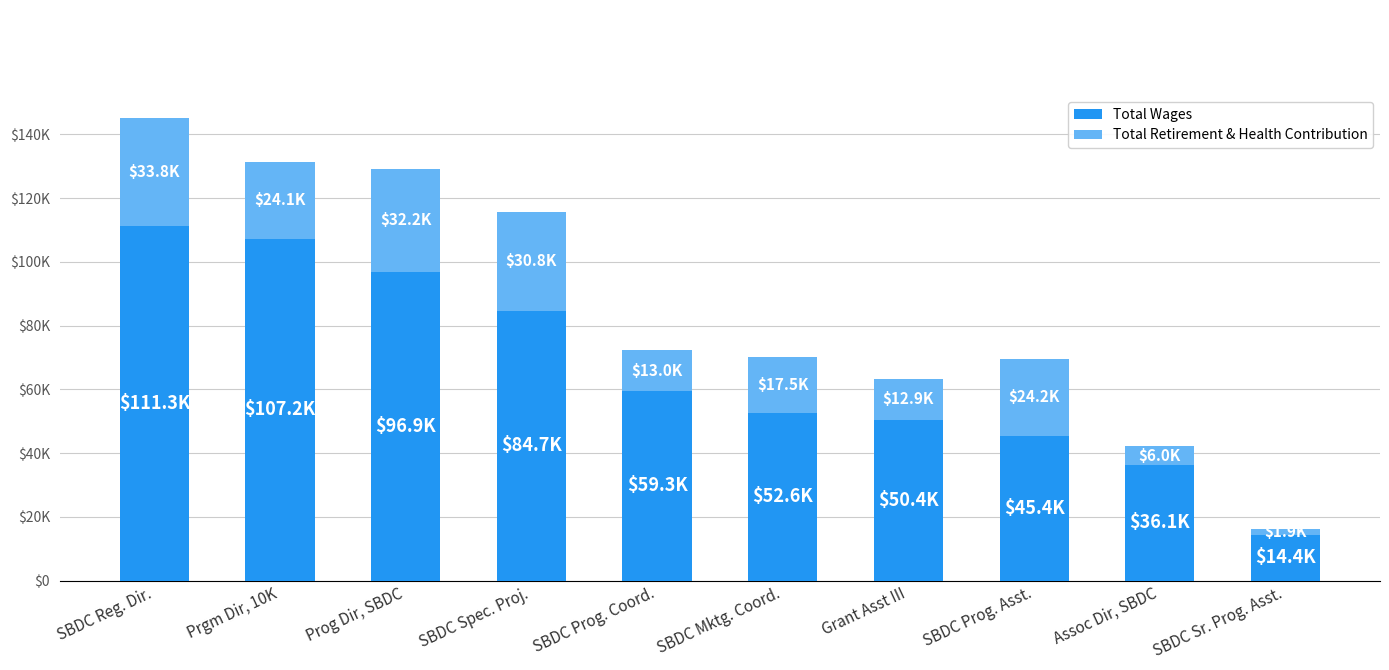

What is the sum of the Total Retirement & Health Contribution values at SBDC Spec. Proj. and SBDC Sr. Prog. Asst.?

32732